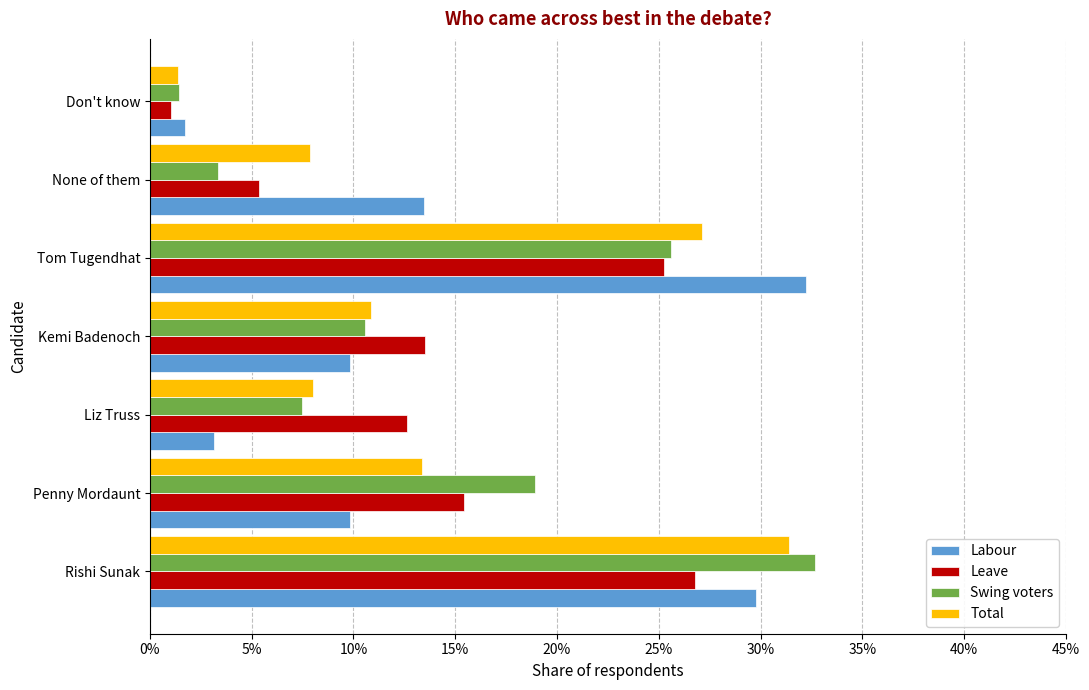

What is the highest value of the Labour series?

0.3